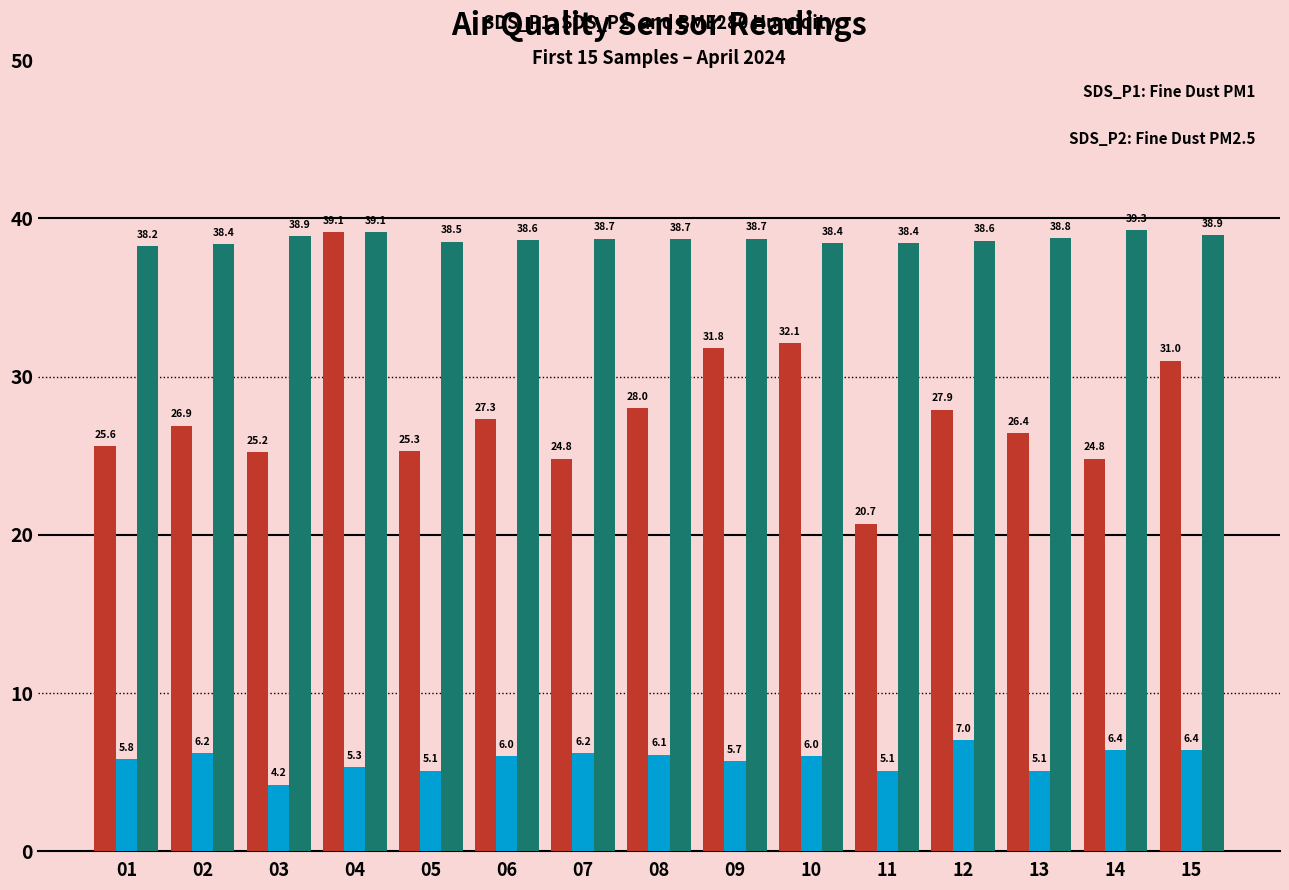

What is the total value across all series at 11?

64.2